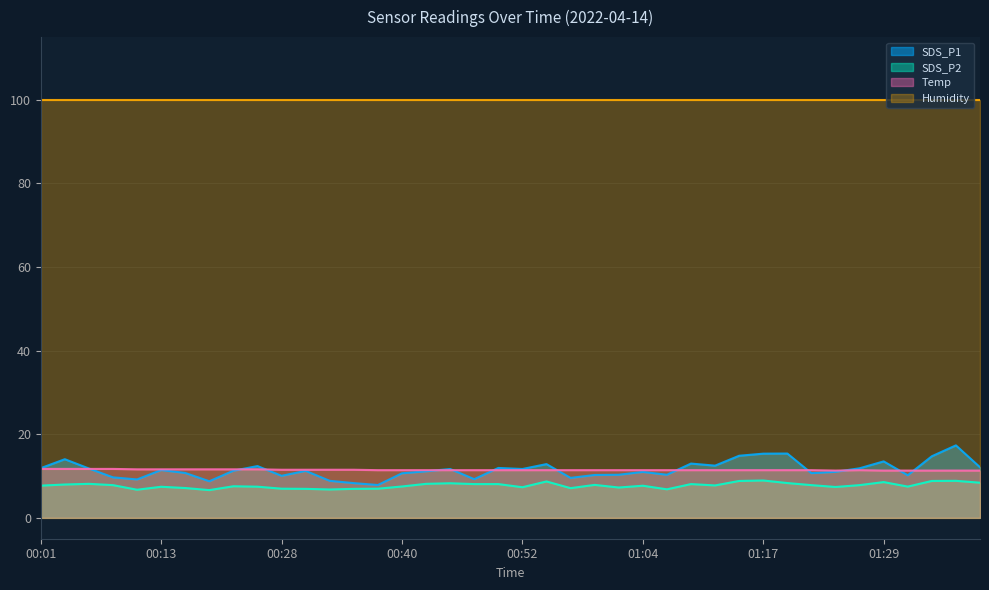

Rank the categories by Temp value from highest to lowest.

00:01, 00:04, 00:06, 00:08, 00:11, 00:13, 00:16, 00:18, 00:21, 00:23, 00:28, 00:30, 00:33, 00:35, 00:38, 00:40, 00:42, 00:45, 00:47, 00:50, 00:52, 00:55, 00:57, 01:00, 01:02, 01:04, 01:07, 01:09, 01:12, 01:14, 01:17, 01:19, 01:22, 01:27, 01:24, 01:29, 01:31, 01:34, 01:36, 01:39